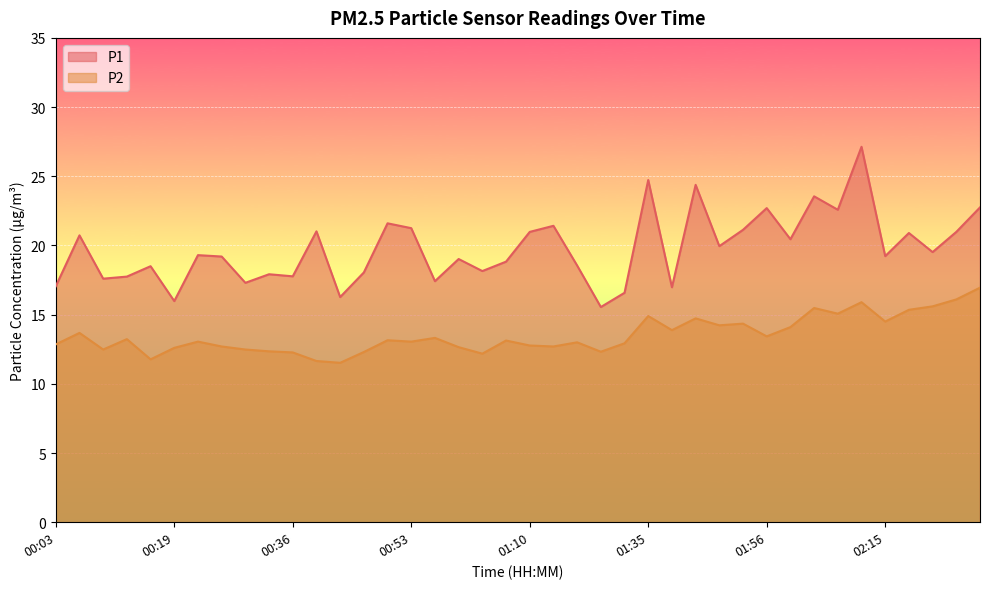

The P1 series shows 15.6 at 01:20. True or false?

True